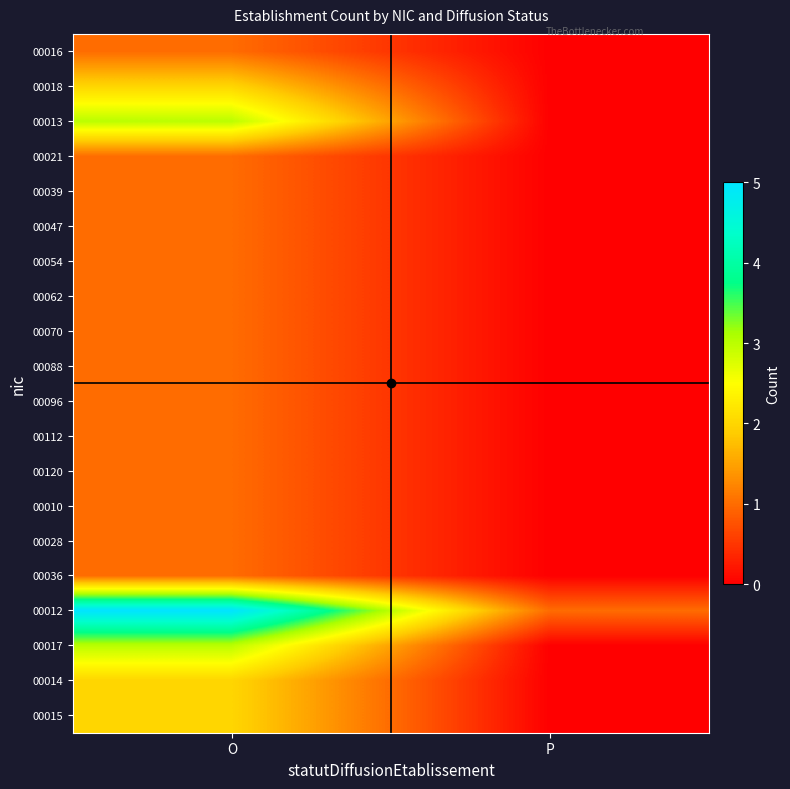

What is the spread (max minus min) of values at P?

1